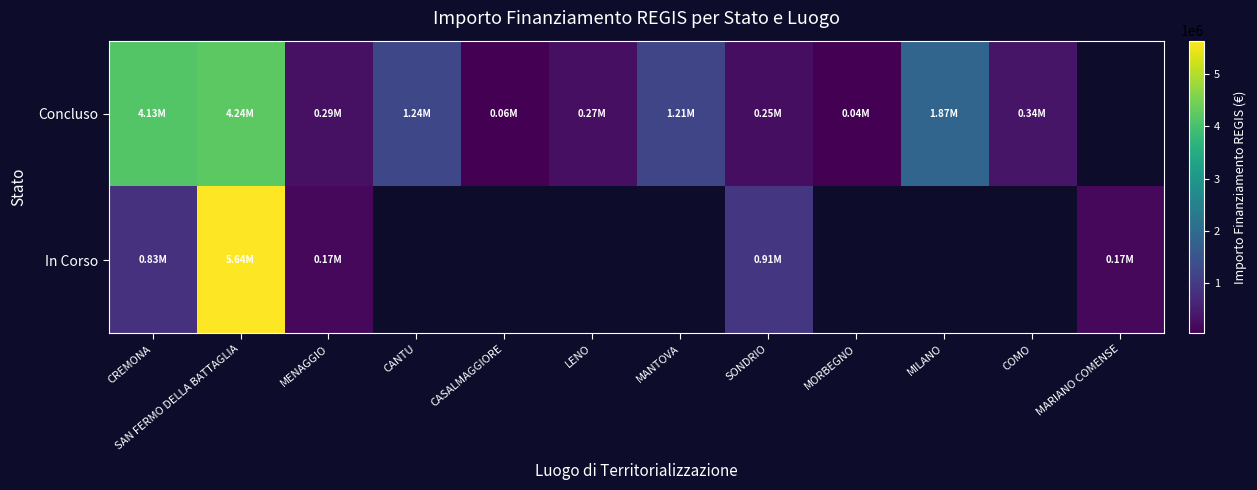

Where is In Corso nearest to the value 2903661?

SONDRIO